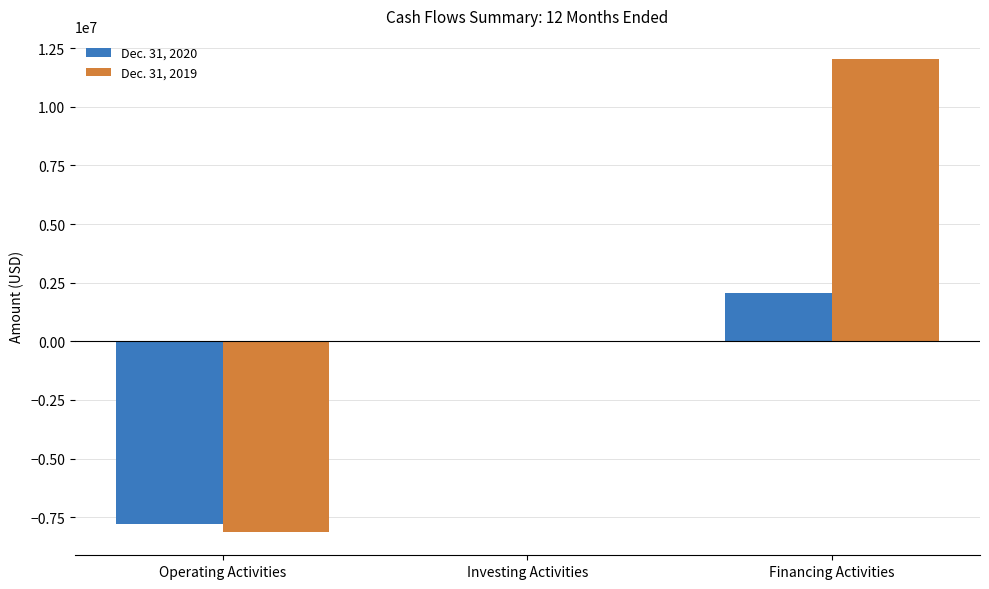

True or false: Dec. 31, 2019 has a value of -3227706 at Operating Activities.

False